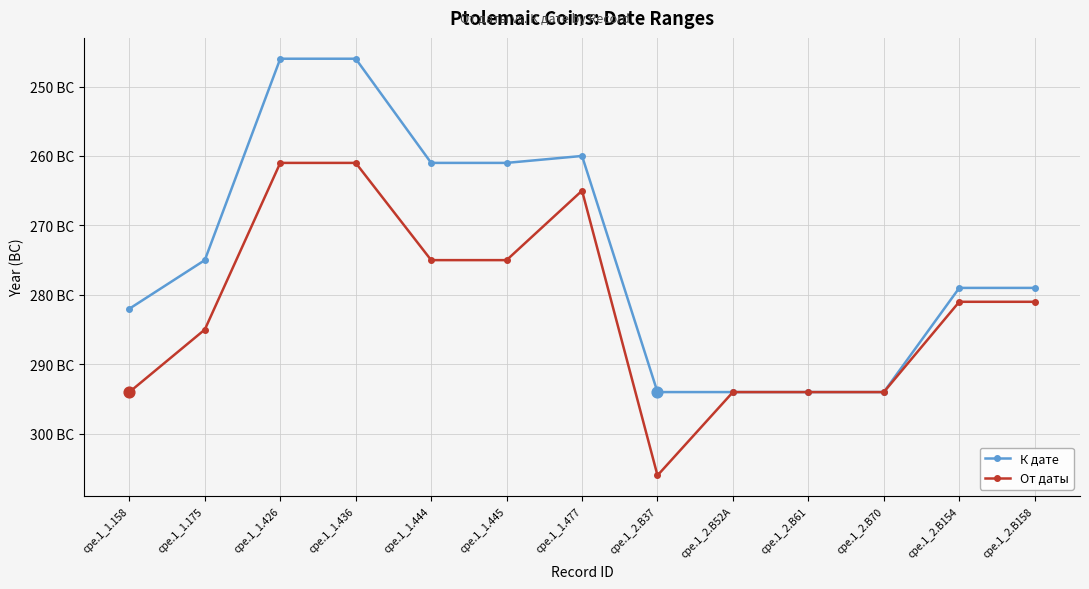

What are all the series names shown in the legend?

К дате, От даты